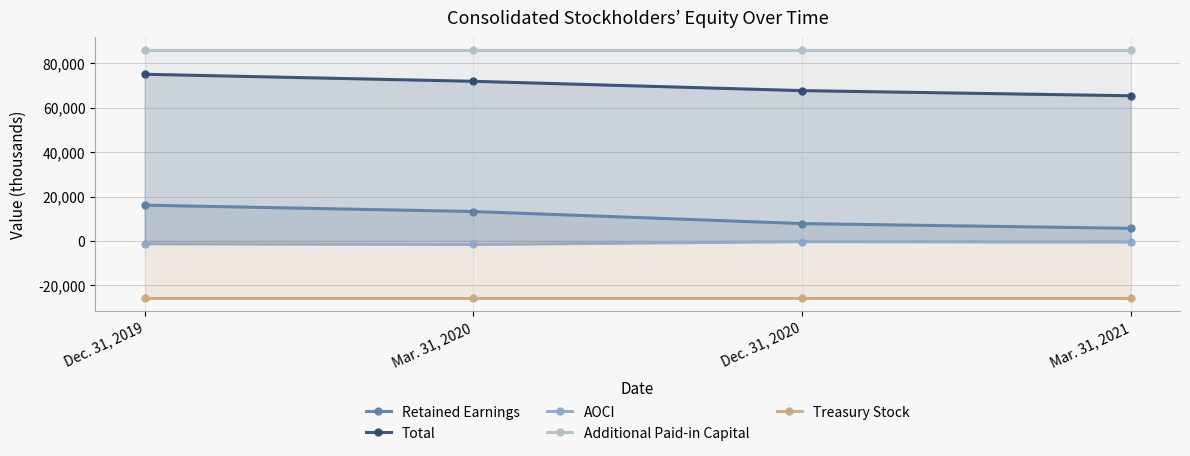

What is the sum of the Total values at Dec. 31, 2019 and Mar. 31, 2021?

140440